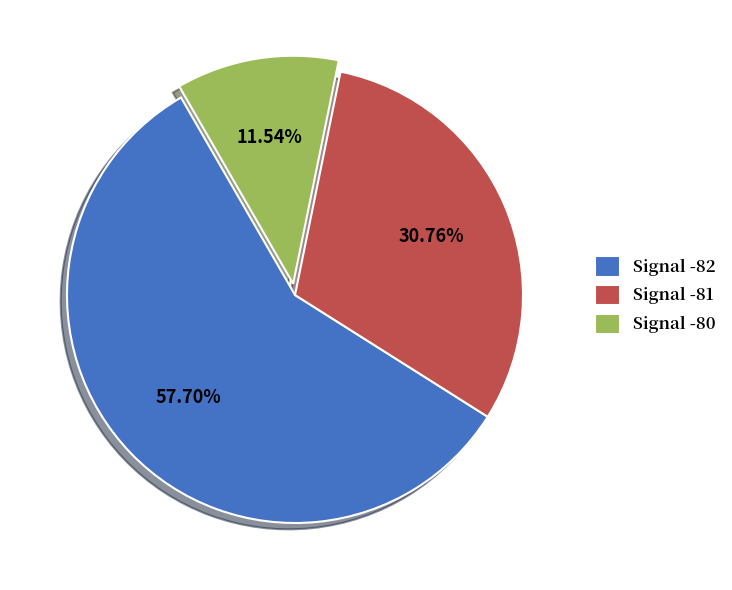

To the nearest percent, what is the average slice percentage?

33%